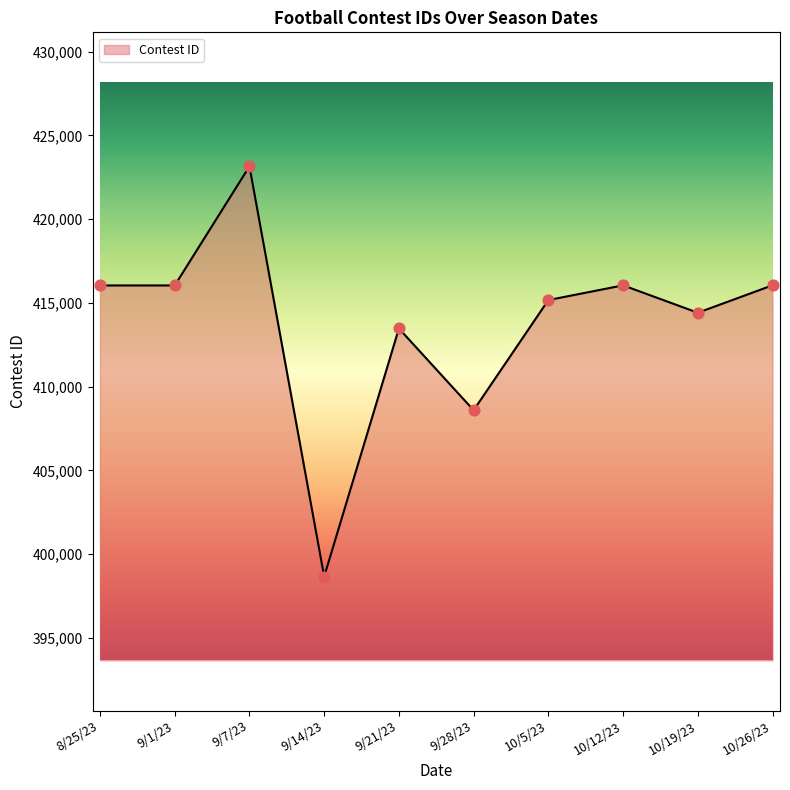

What is the change in value from 8/25/23 to 9/21/23?

-2568